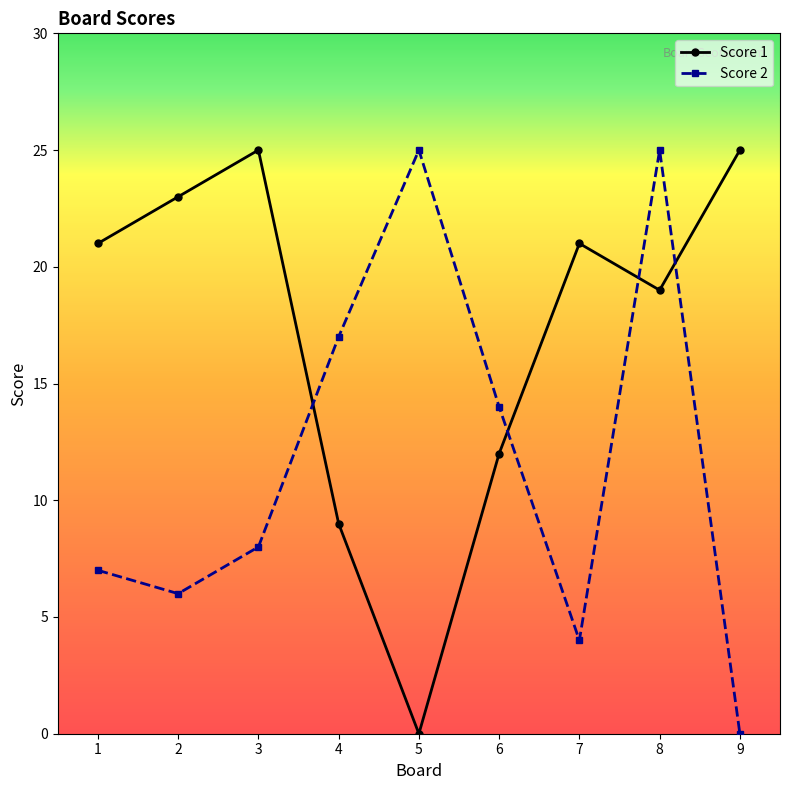

Where is the first local maximum for Score 2?

5